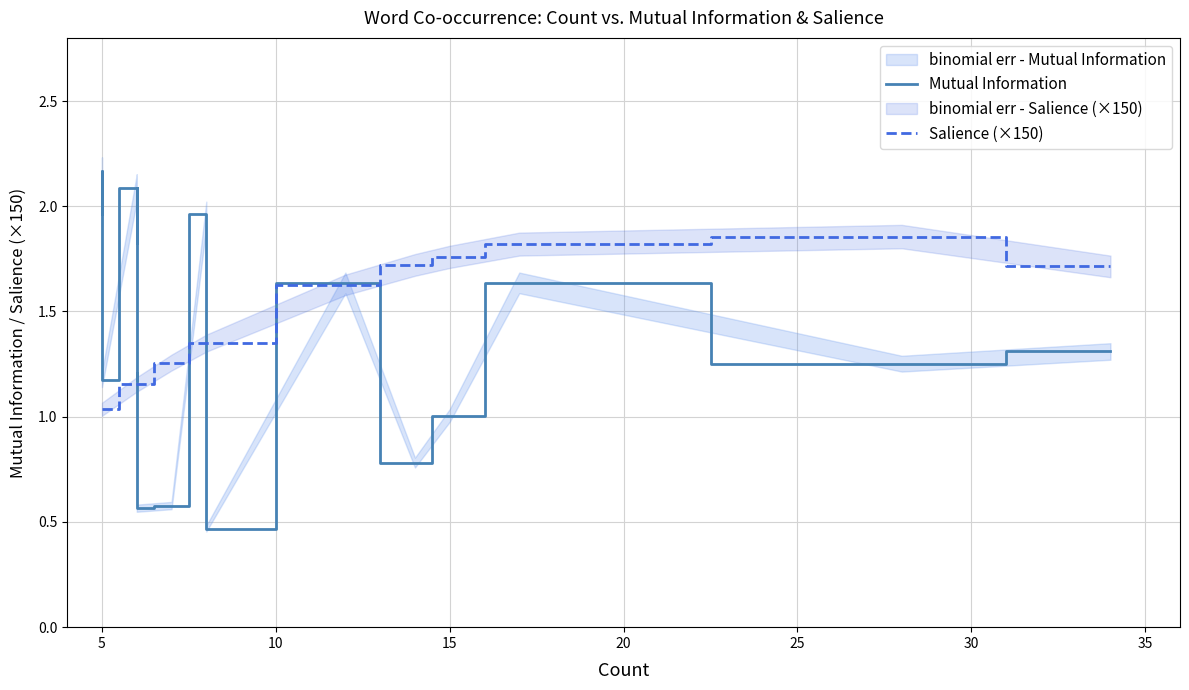

Reading left to right, list all the values displayed in this chart.

Mutual Information: 2.0	2.2	1.2	2.1	1.8	2.1	1.2	1.2	0.6	0.6	2.0	0.5	1.6	0.8	1.0	1.6	1.3	1.3
Salience (×150): 1.0	1.0	1.0	1.2	1.2	1.2	1.2	1.2	1.2	1.3	1.3	1.3	1.6	1.7	1.8	1.8	1.9	1.7